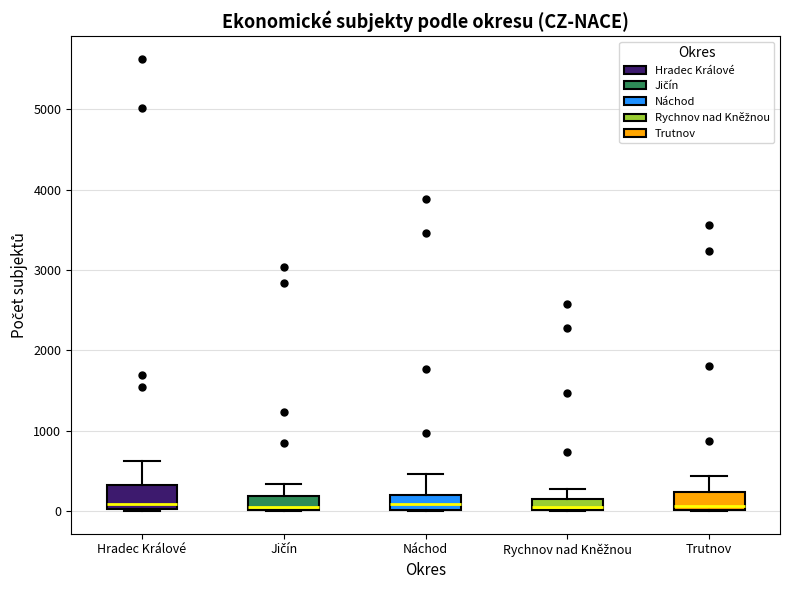

Where is the upper edge of the box for Jičín on the y-axis? The values are not printed on the chart, so give them approximately, as read against the axis.

200